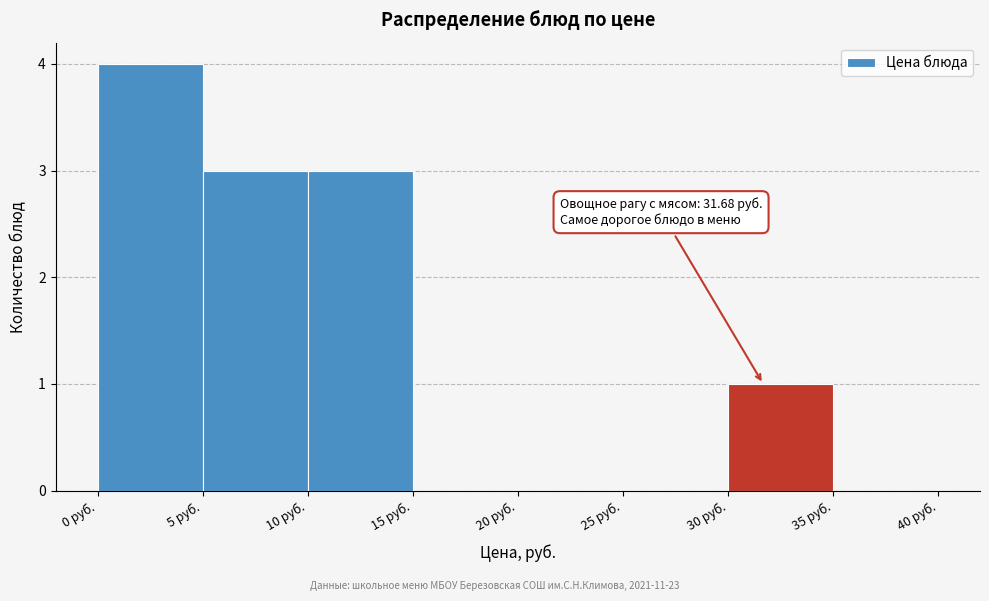

Over which range of the x-axis is the bar tallest?

0 to 5